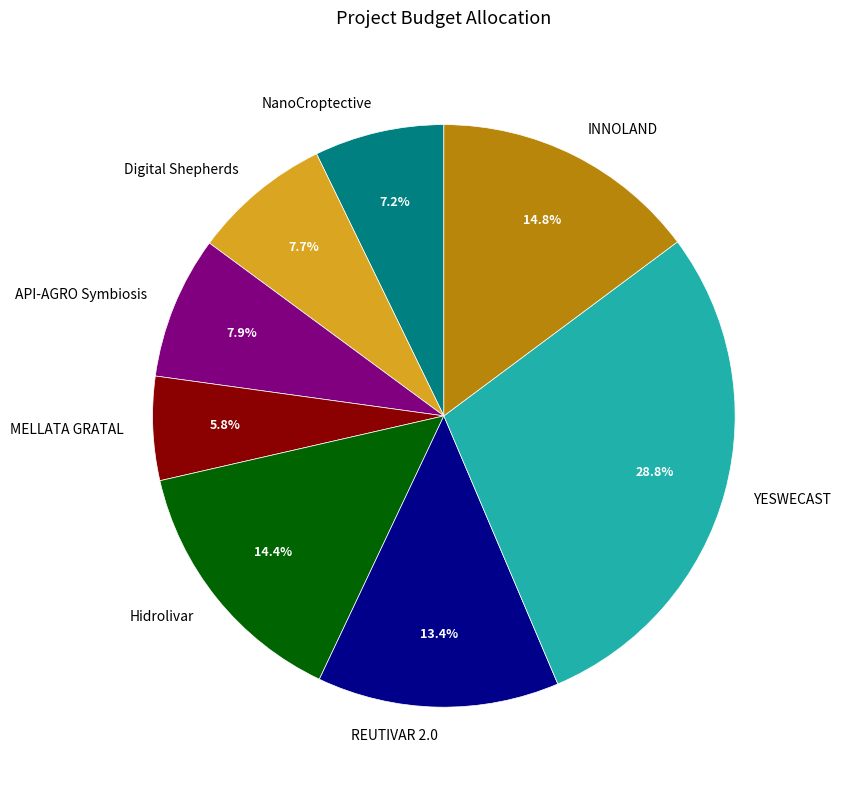

To the nearest percent, what percentage of the pie is Hidrolivar?

14%